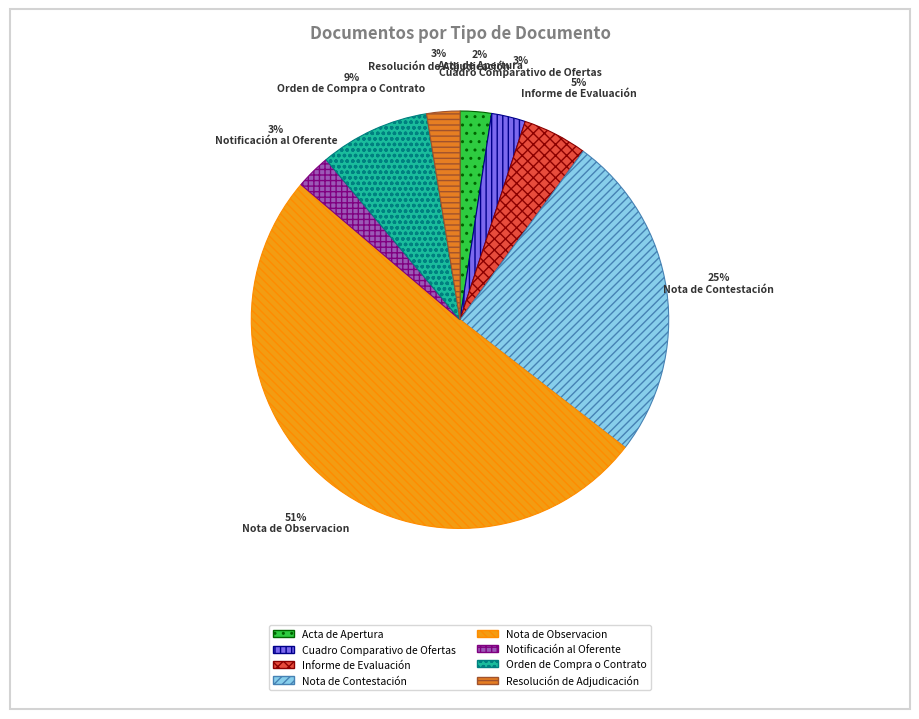

Between Acta de Apertura and Nota de Contestación, which is larger?

Nota de Contestación